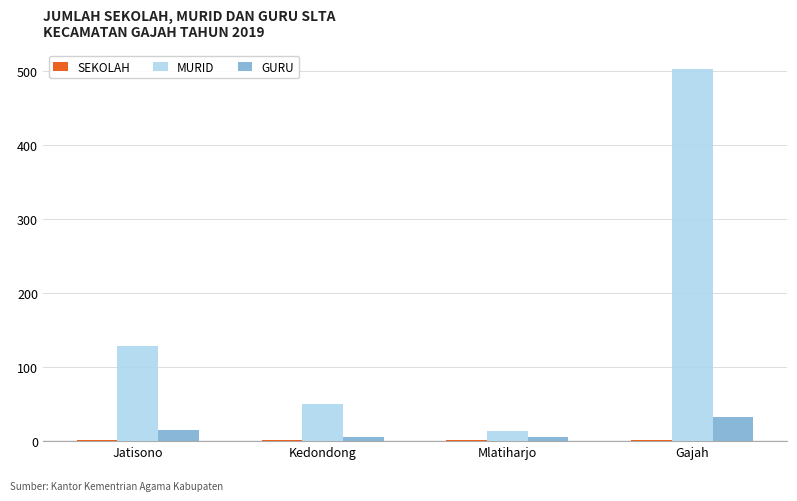

At which category is the sum across all series the highest?

Gajah